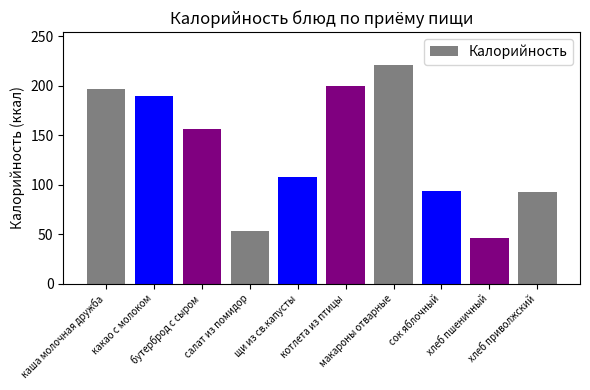

Where does the data first go above 156?

каша молочная дружба